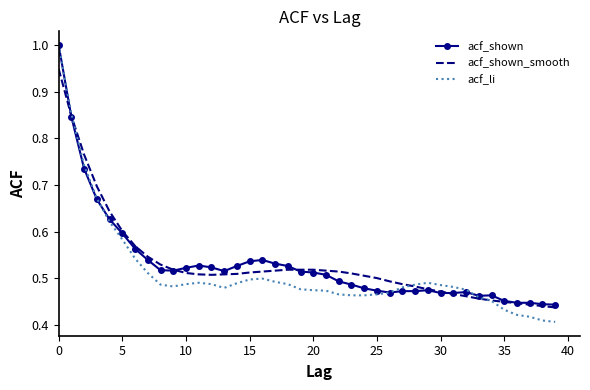

What are all the series names shown in the legend?

acf_shown, acf_shown_smooth, acf_li